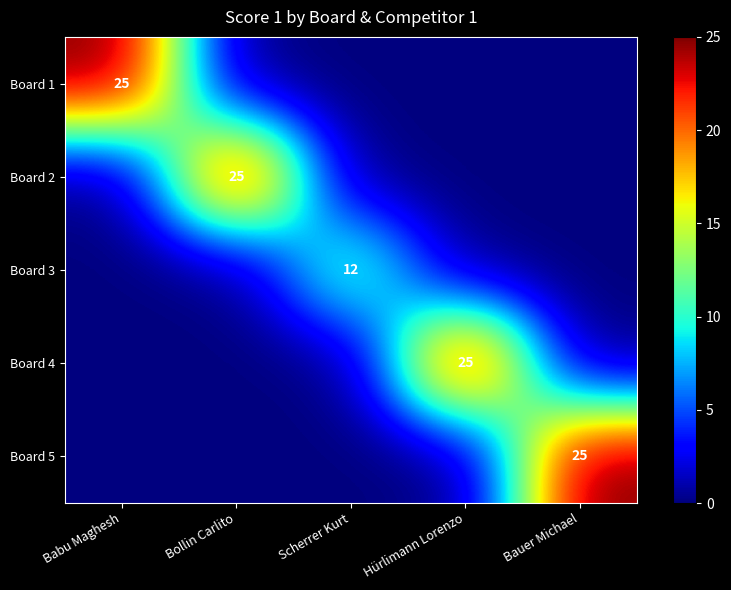

The value of Board 3 at Scherrer Kurt is 3. True or false?

False